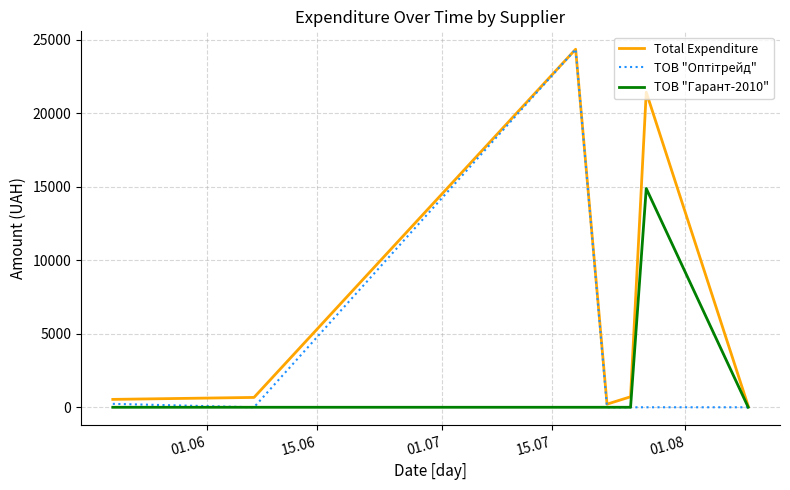

What is the highest value of the Total Expenditure series?

24369.0